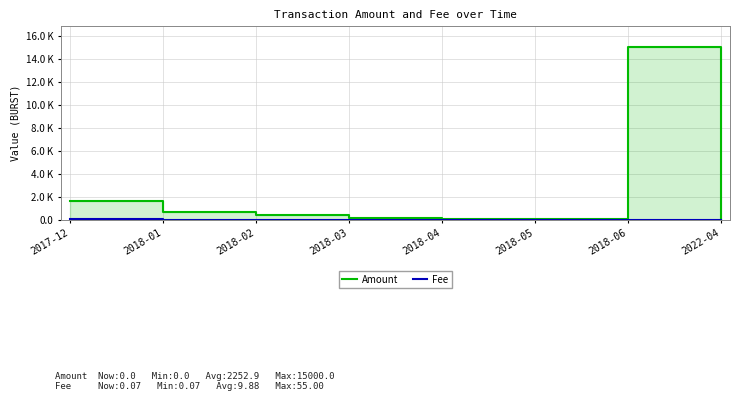

The Fee series shows 13.0 at 2018-01. True or false?

True